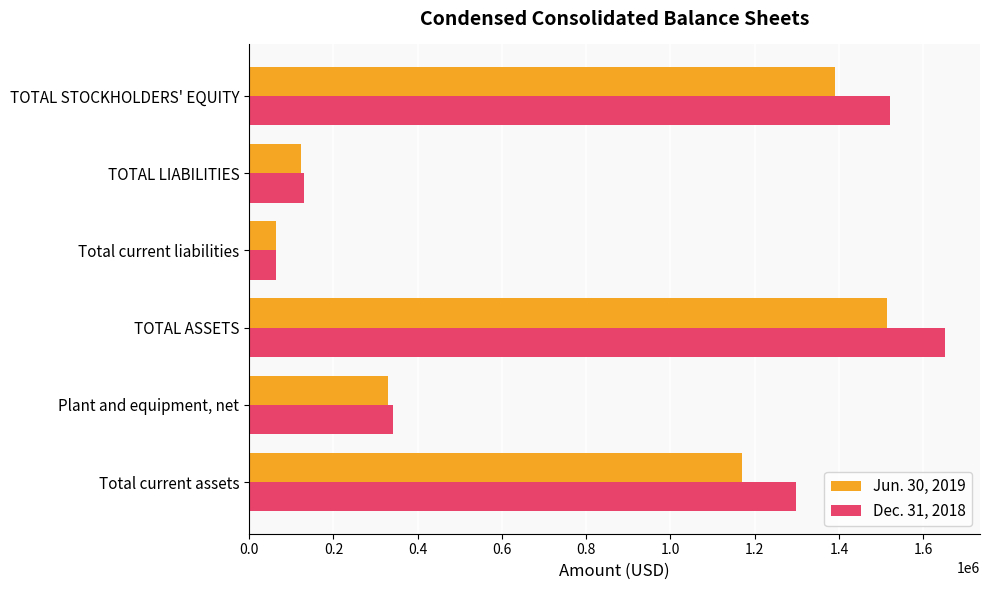

Rank the categories by Jun. 30, 2019 value from lowest to highest.

Total current liabilities, TOTAL LIABILITIES, Plant and equipment, net, Total current assets, TOTAL STOCKHOLDERS' EQUITY, TOTAL ASSETS